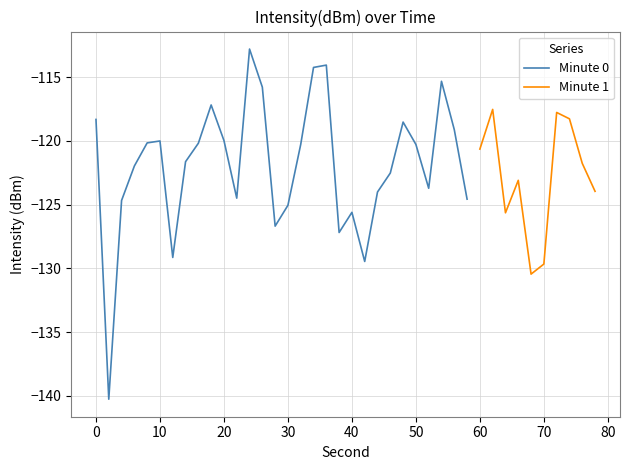

What is the average value of the Intensity_mean series?

-121.7